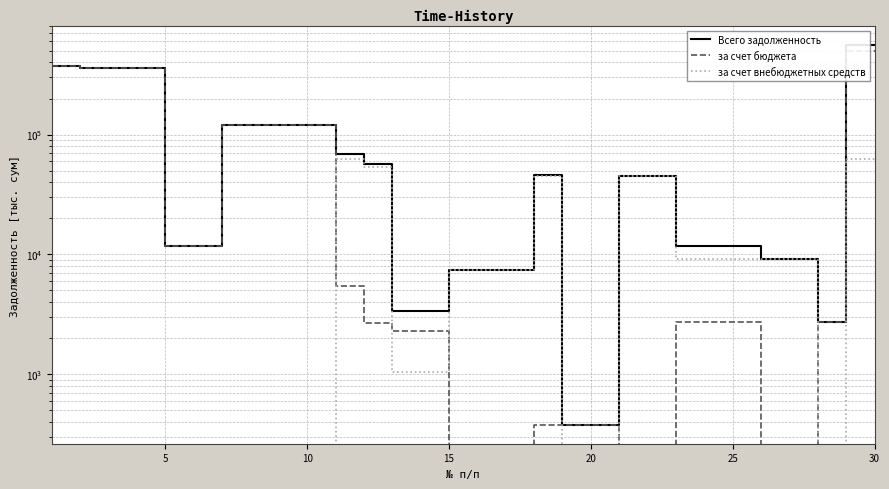

Which series has the widest spread of values?

Всего задолженность